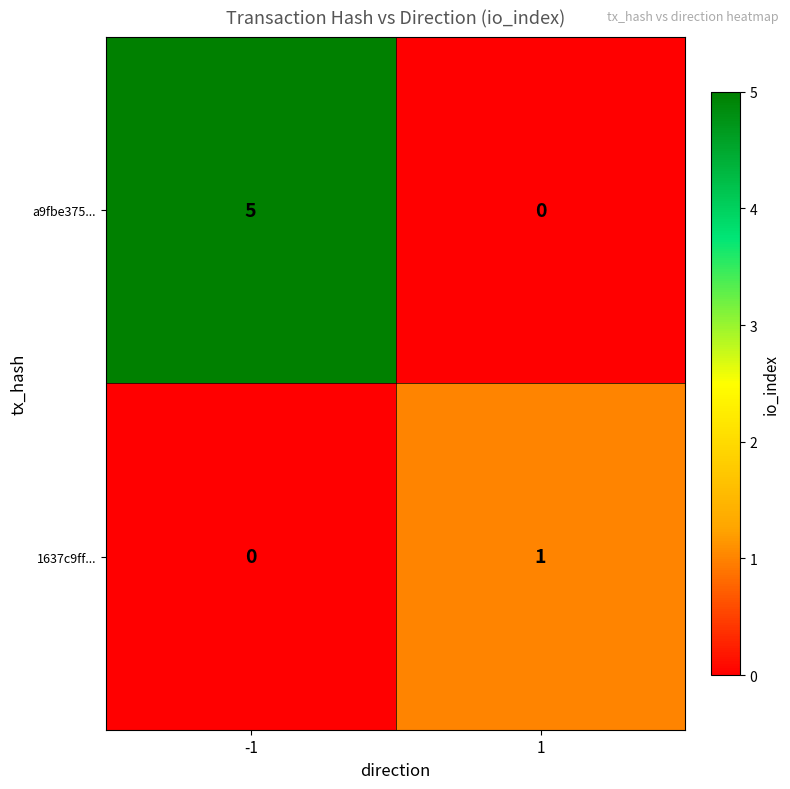

Which series has the largest total across all categories?

a9fbe375...